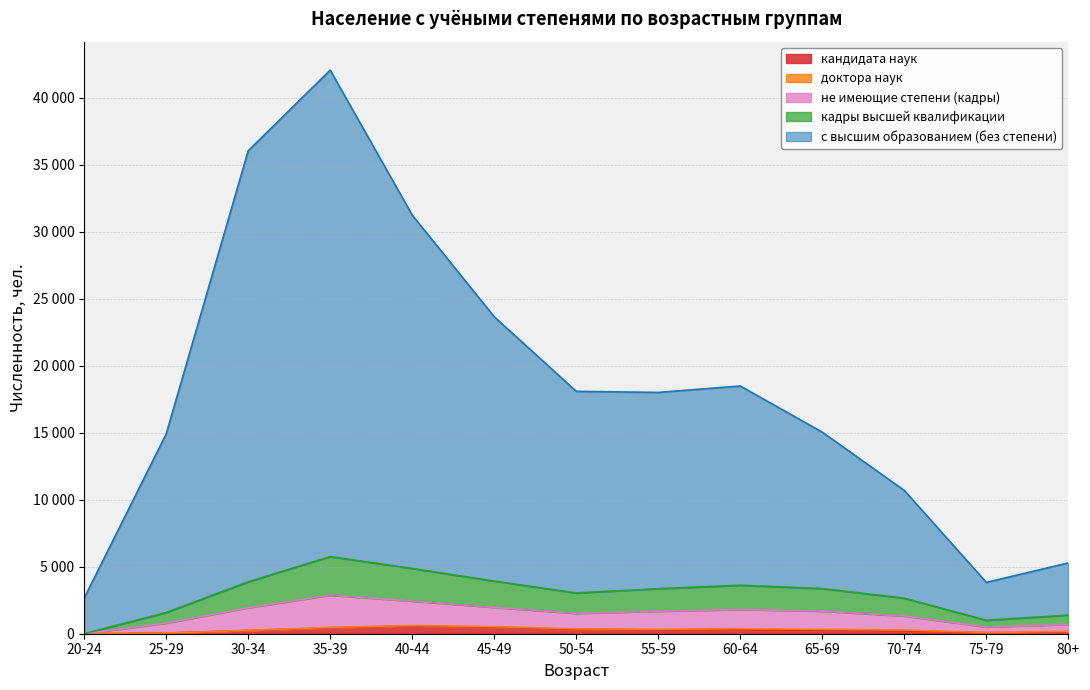

What value does the с высшим образованием (без степени) series have at 60-64, to the nearest 100?

18500